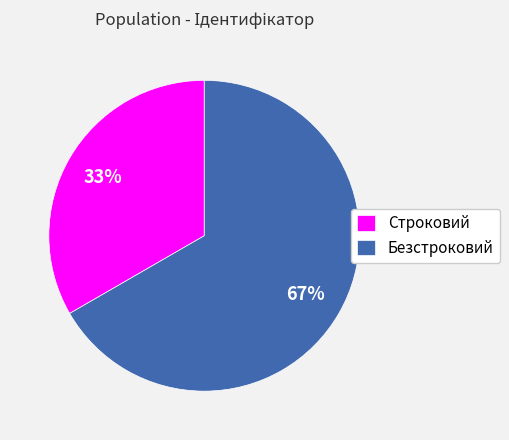

The Безстроковий slice represents 67% of the pie. True or false?

True